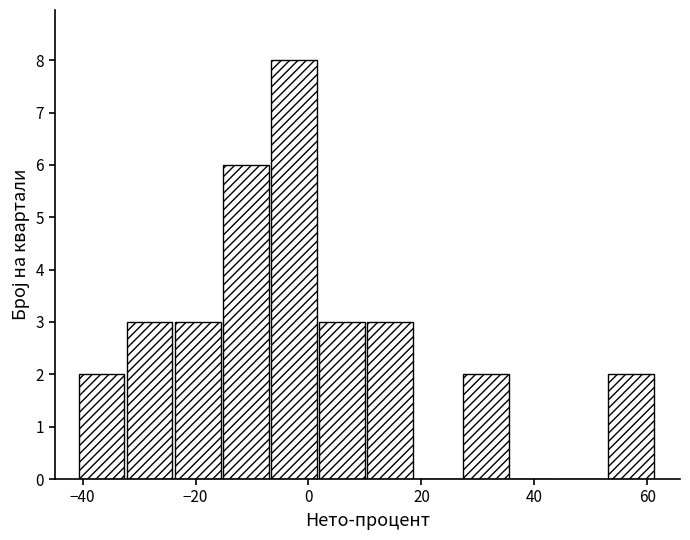

Reading left to right, transcribe this chart: for each bar, give the range it covers on the x-axis and its height. Neither the bar edges nor the heights are printed on the chart, so give them approximately, as read against the axes.

-40 to -32: 2
-32 to -24: 3
-24 to -16: 3
-16 to -6: 6
-6 to 2: 8
2 to 10: 3
10 to 18: 3
18 to 28: 0
28 to 36: 2
36 to 44: 0
44 to 52: 0
52 to 62: 2